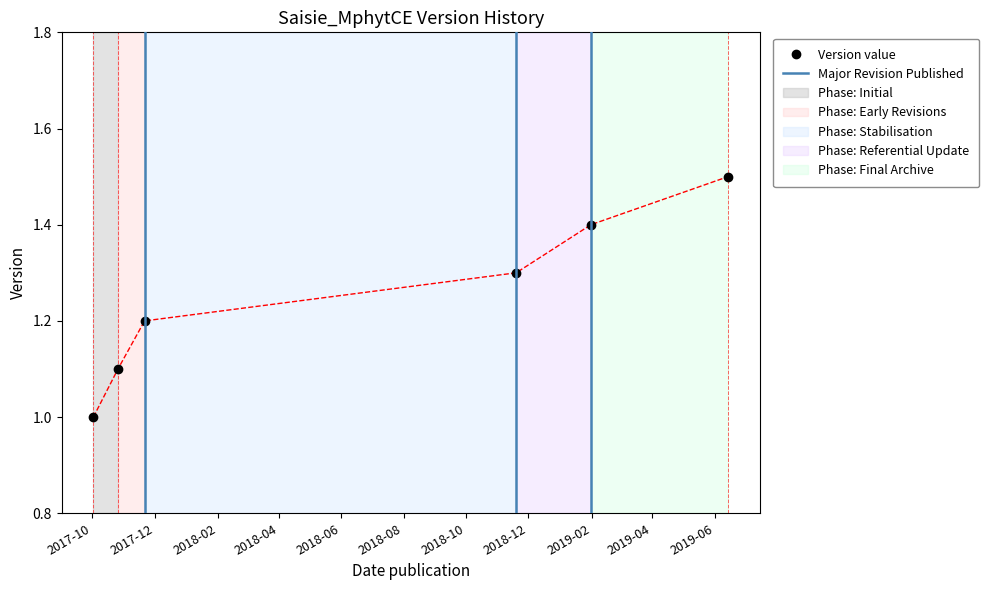

Reading left to right, what are all the values shown in this chart?

1.0	1.1	1.2	1.3	1.4	1.5